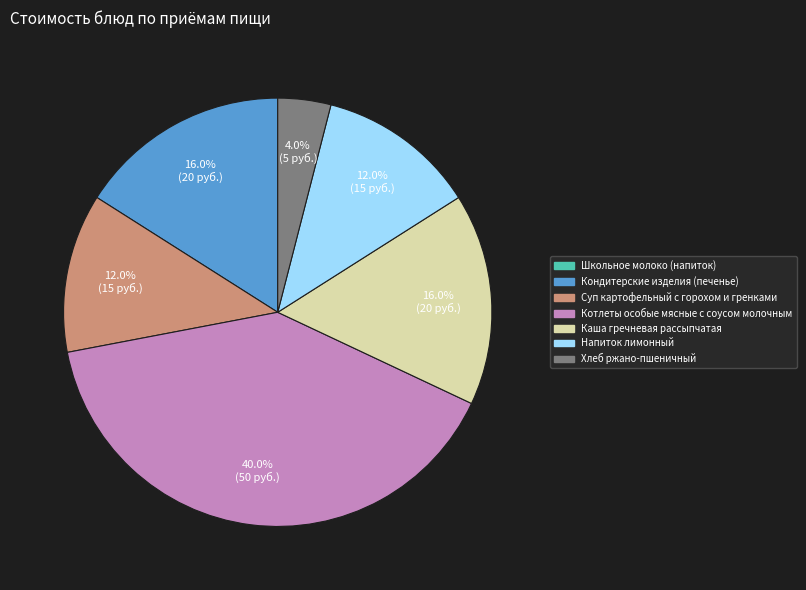

Does any single category account for the majority?

No